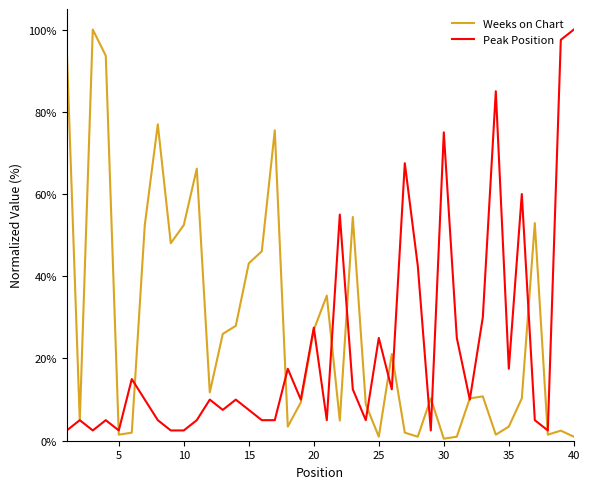

Count the number of data series in this chart.

2